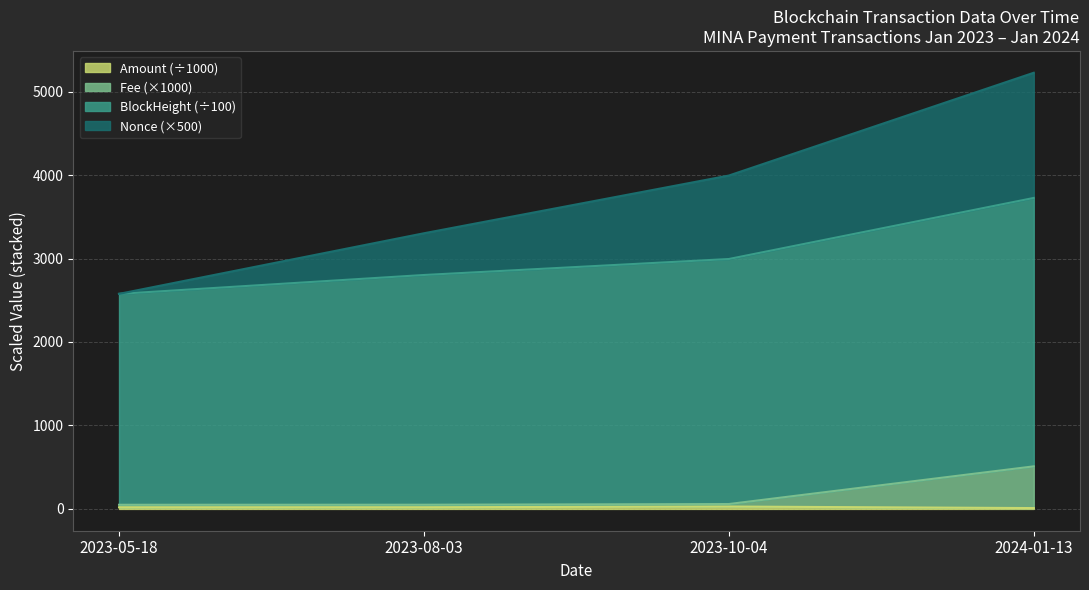

List the labels in order of Fee value, smallest first.

2023-05-18, 2023-08-03, 2023-10-04, 2024-01-13